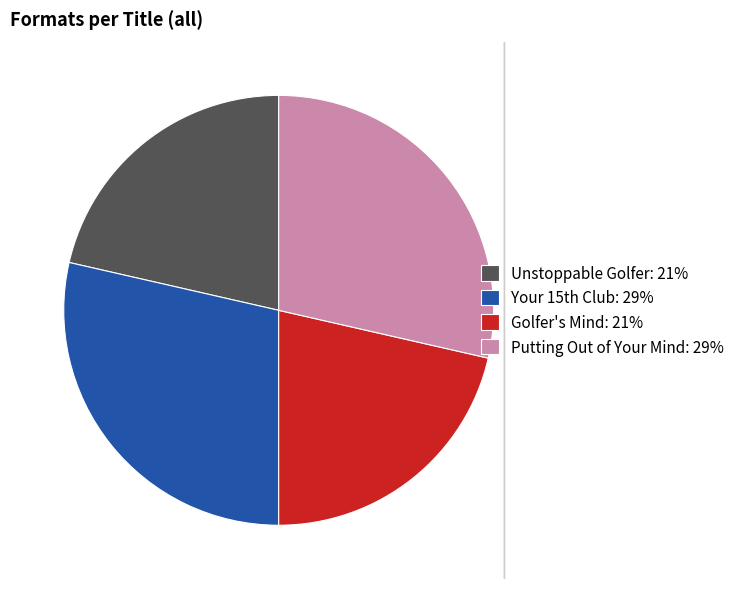

Count the number of slices in the pie.

4